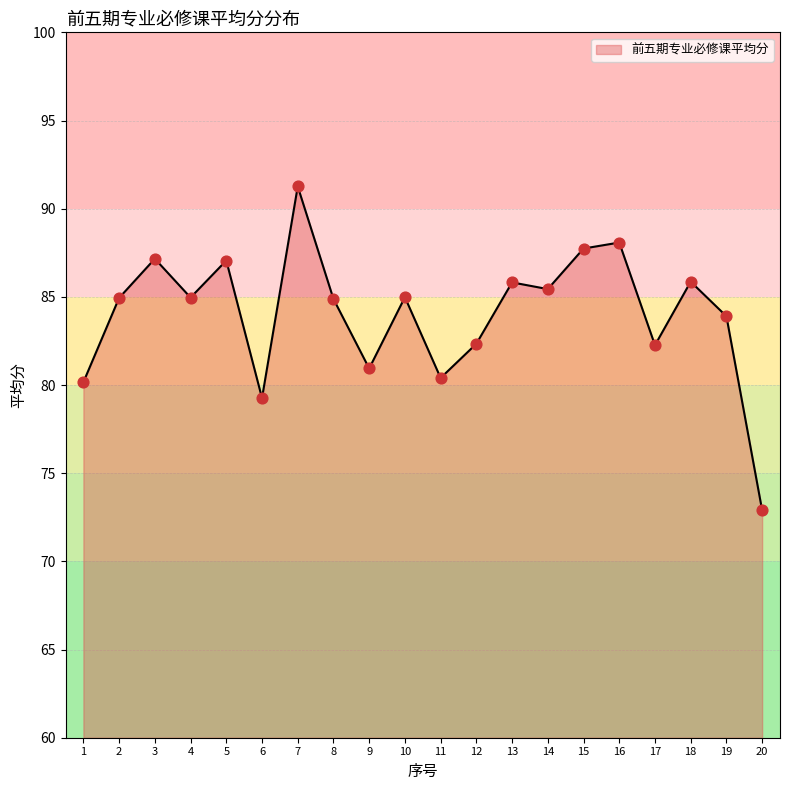

What is the ratio of the value at 17 to the value at 12?

1.0